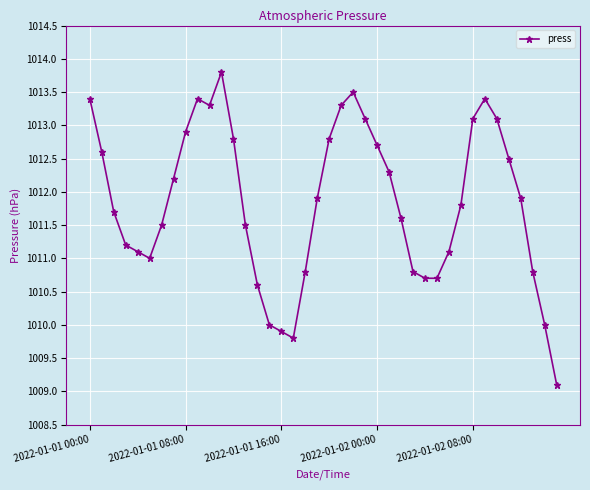

True or false: the data has more than 2 interior local peaks.

True